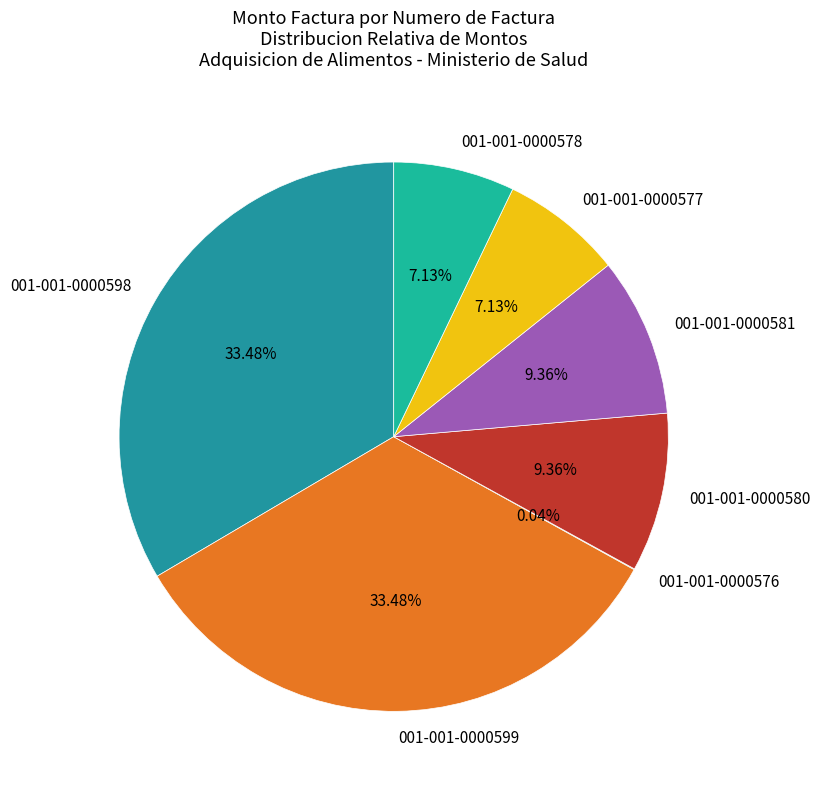

To the nearest percent, what is the average slice percentage?

14%